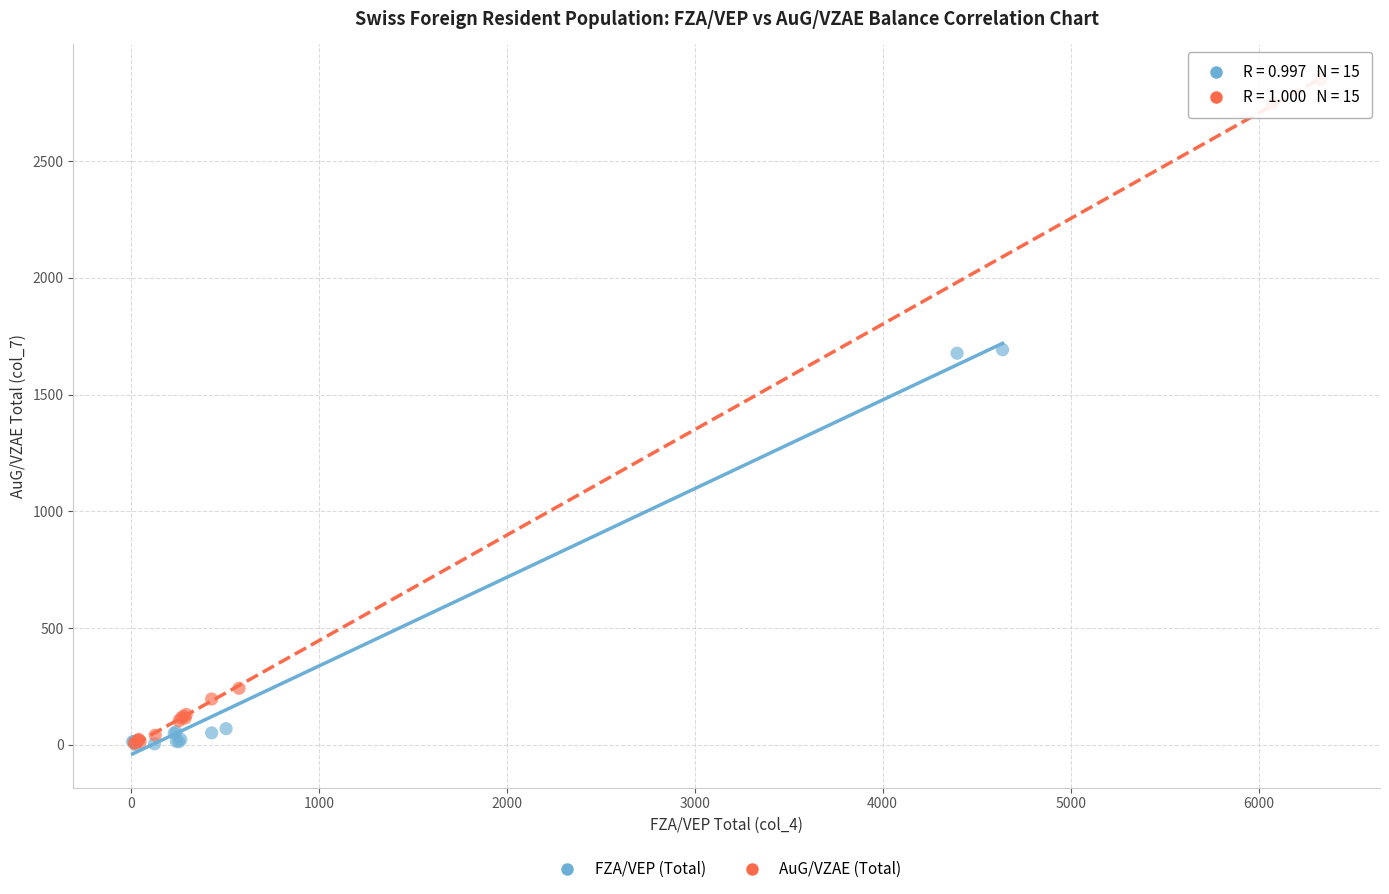

Which series reaches the maximum Y coordinate?

AuG/VZAE (Total)